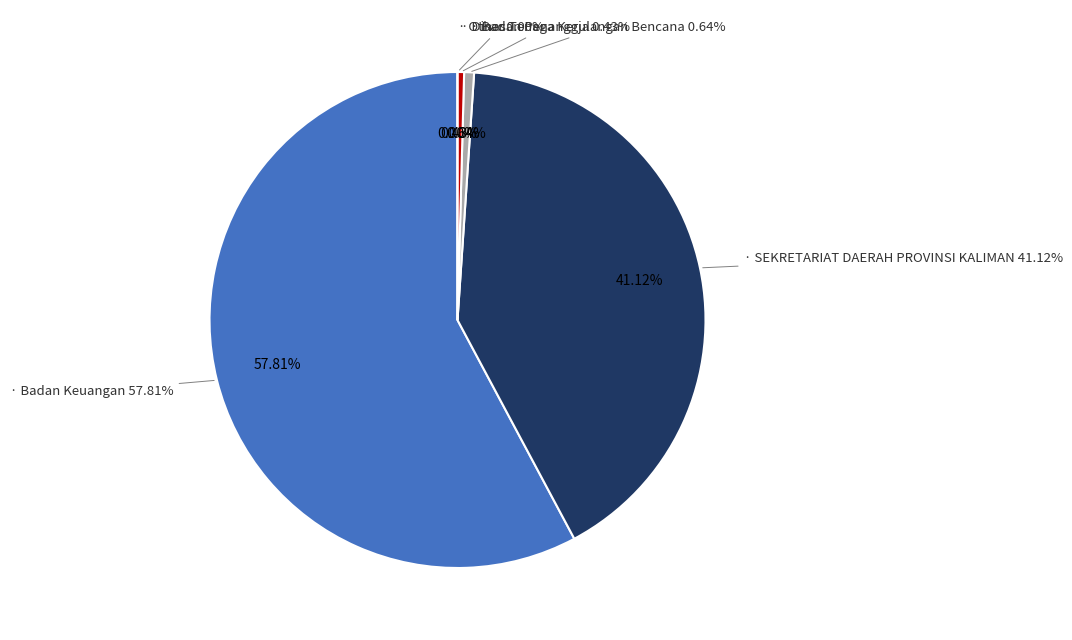

True or false: SEKRETARIAT DAERAH PROVINSI KALIMANTAN accounts for 5% of the total.

False